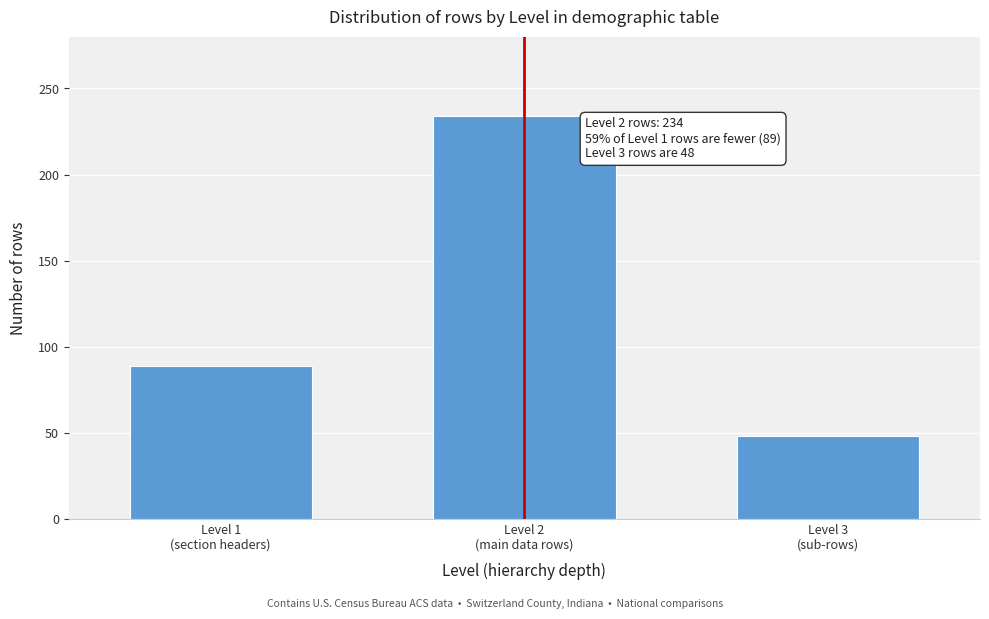

Reading right to left, extract all data points from this chart.

48	234	89